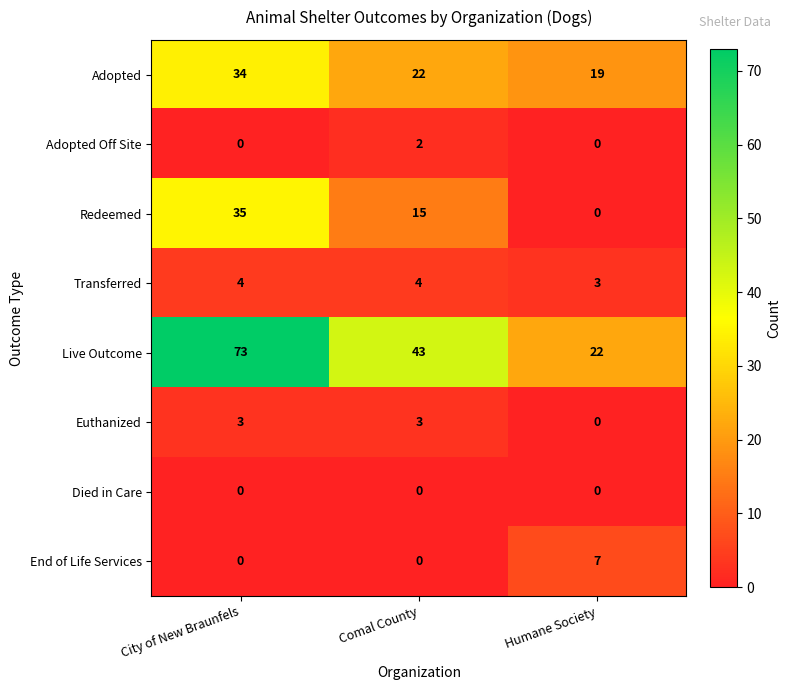

What is the sum of the Adopted values at City of New Braunfels and Comal County?

56